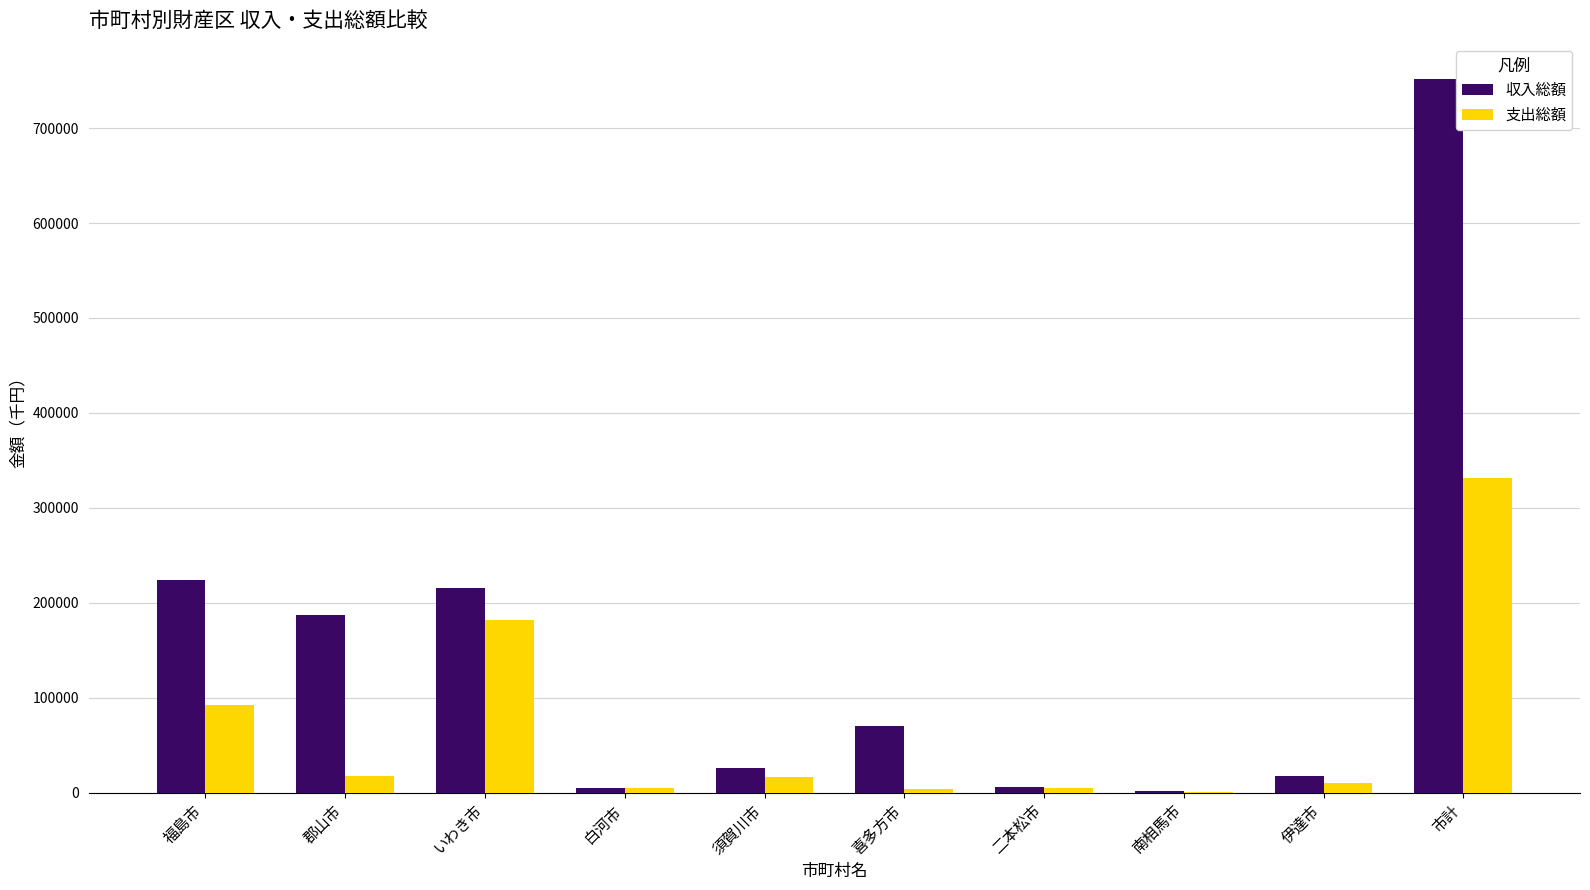

Which series has the largest range (max minus min)?

収入総額